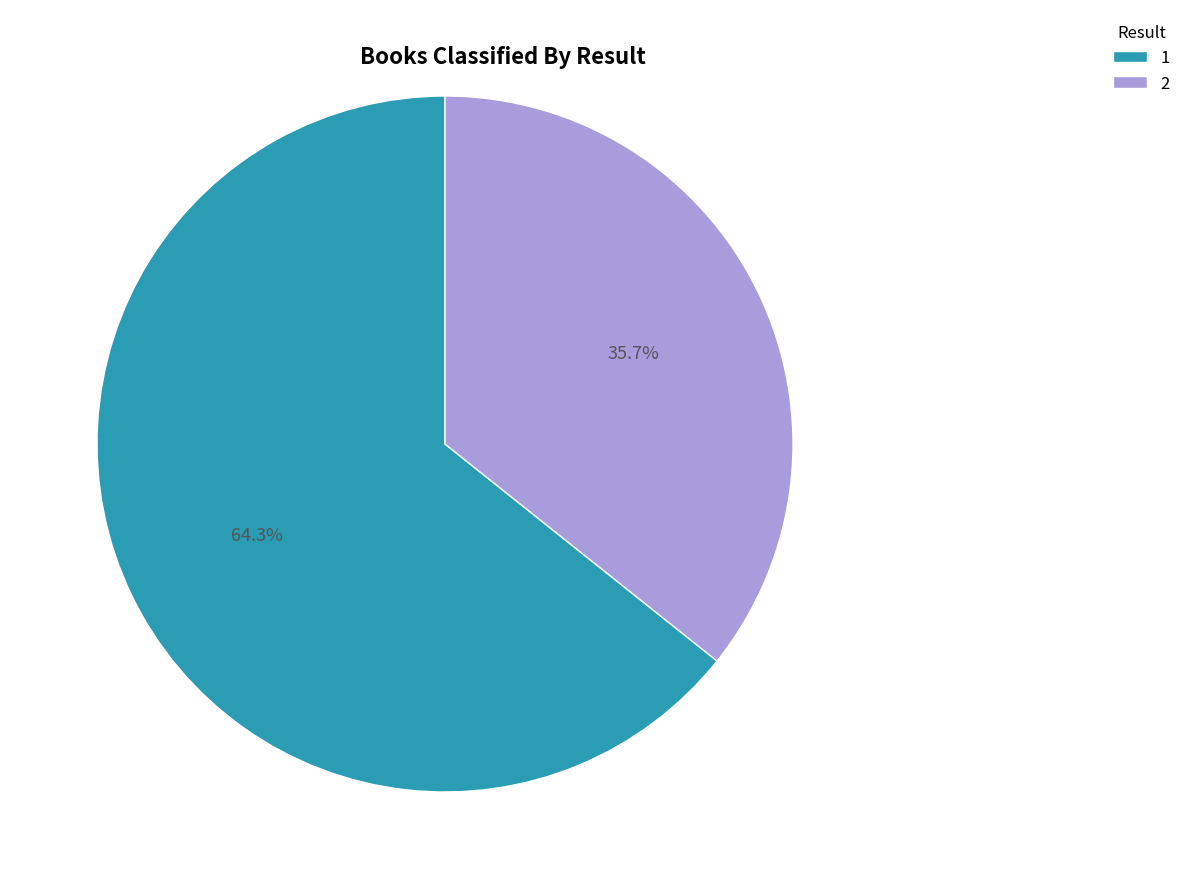

To the nearest percent, what is the difference between the largest and smallest slice percentages?

29%